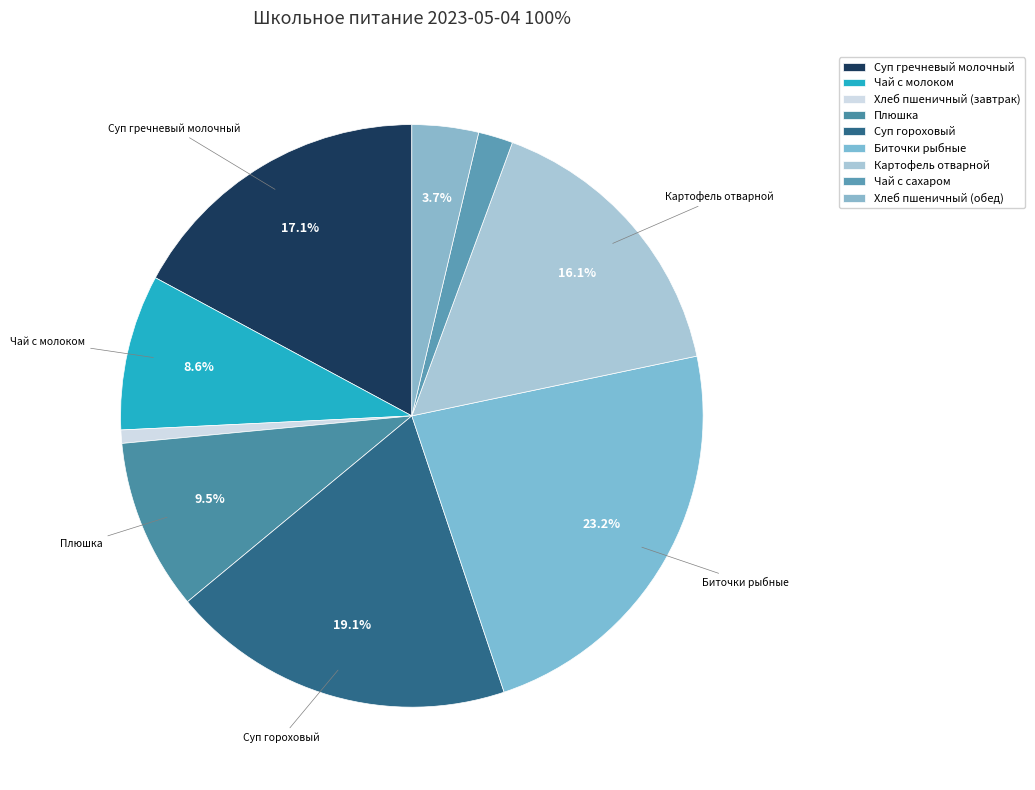

Does any single category account for the majority?

No